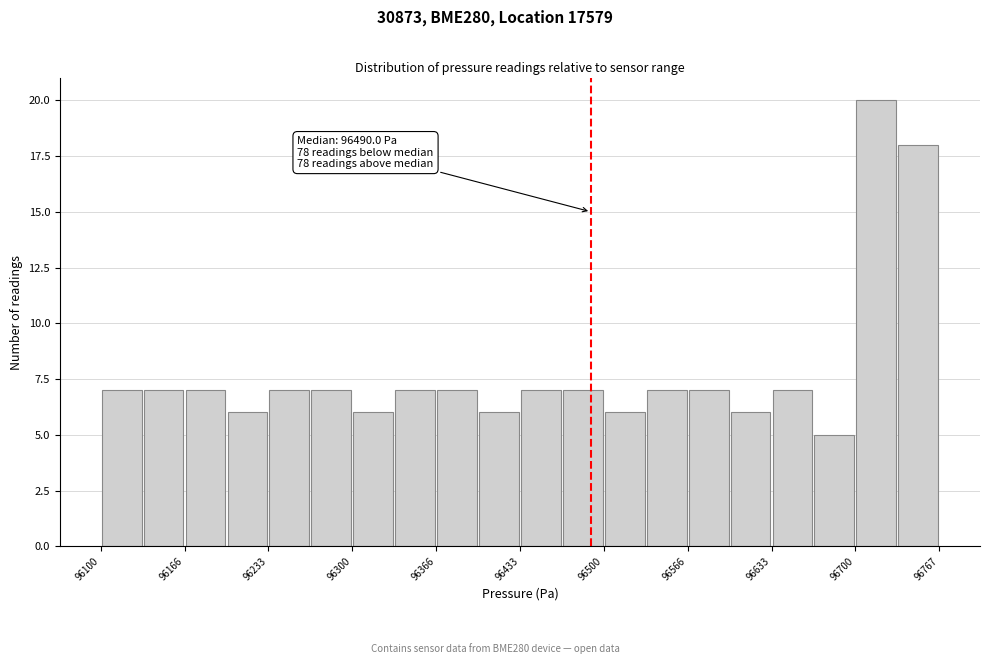

Around what value on the x-axis is the tallest bar? Give the approximate position of its centre, as read against the axis.

96720